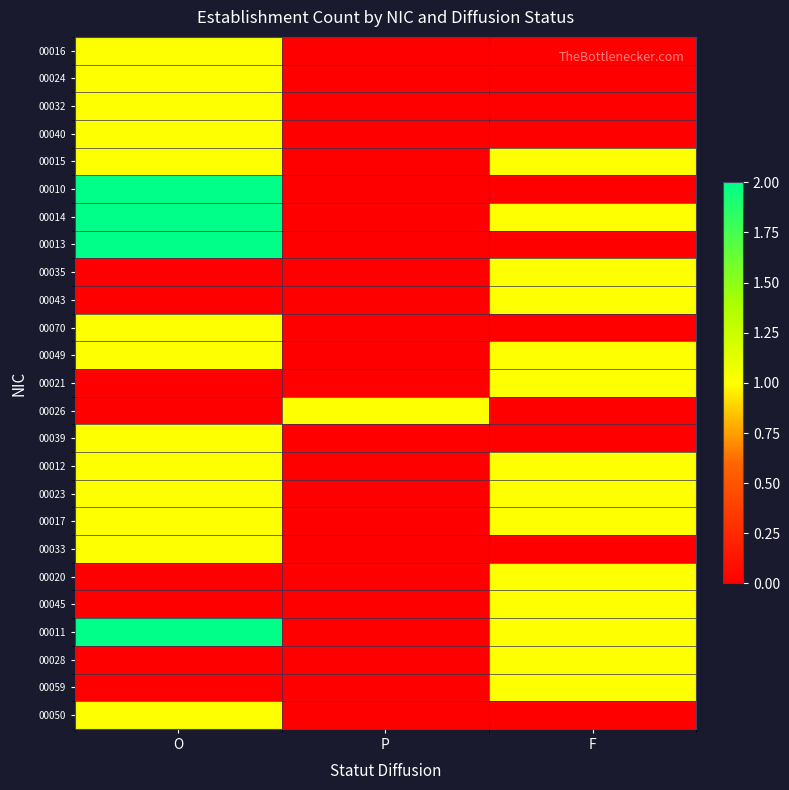

At P, list the series in order from smallest to largest.

00016, 00024, 00032, 00040, 00015, 00010, 00014, 00013, 00035, 00043, 00070, 00049, 00021, 00039, 00012, 00023, 00017, 00033, 00020, 00045, 00011, 00028, 00059, 00050, 00026